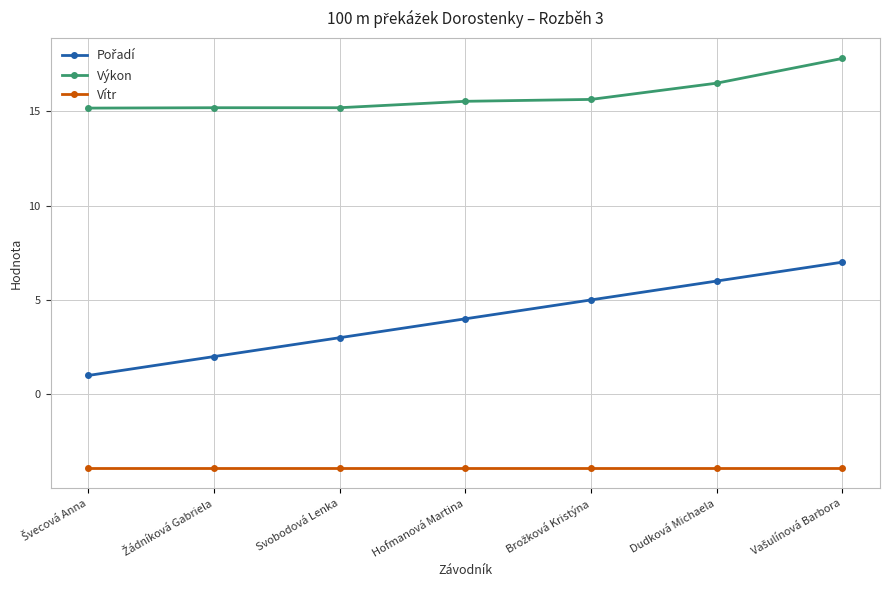

True or false: Výkon has a value of 16.5 at Dudková Michaela.

True